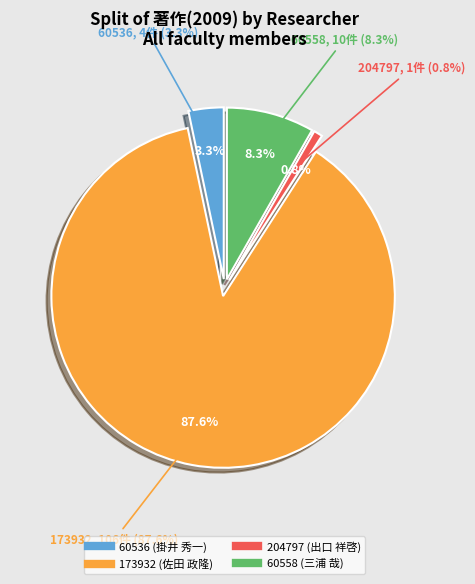

What percentage do 60558 (三浦 哉) and 204797 (出口 祥啓) together represent?

9.1%